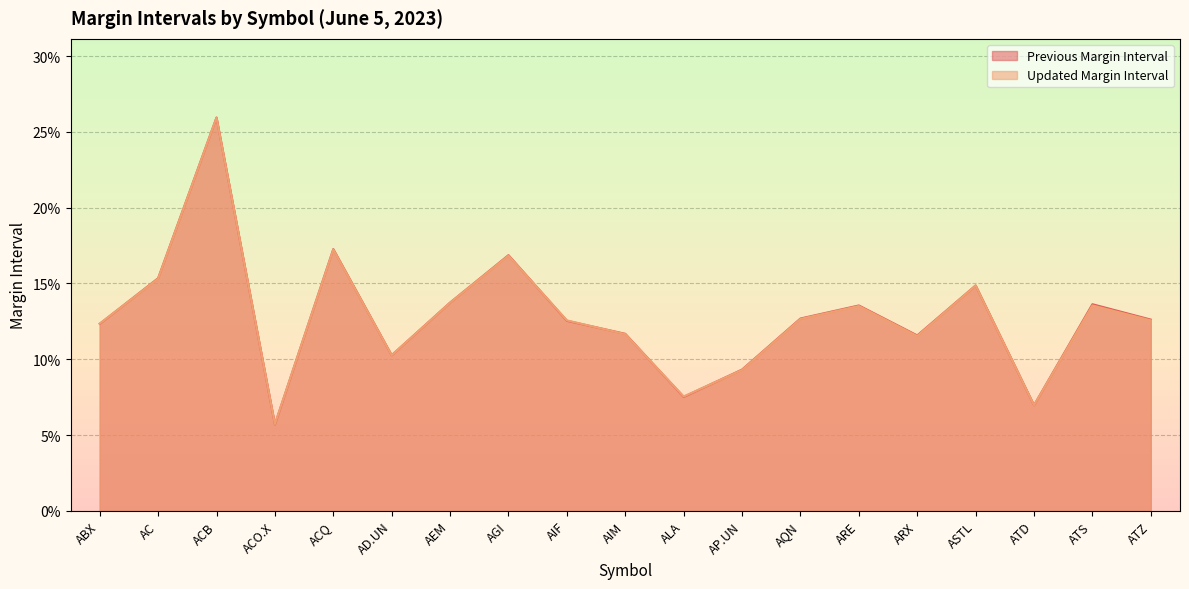

At AGI, list the series in order from largest to smallest.

Previous Margin Interval, Updated Margin Interval